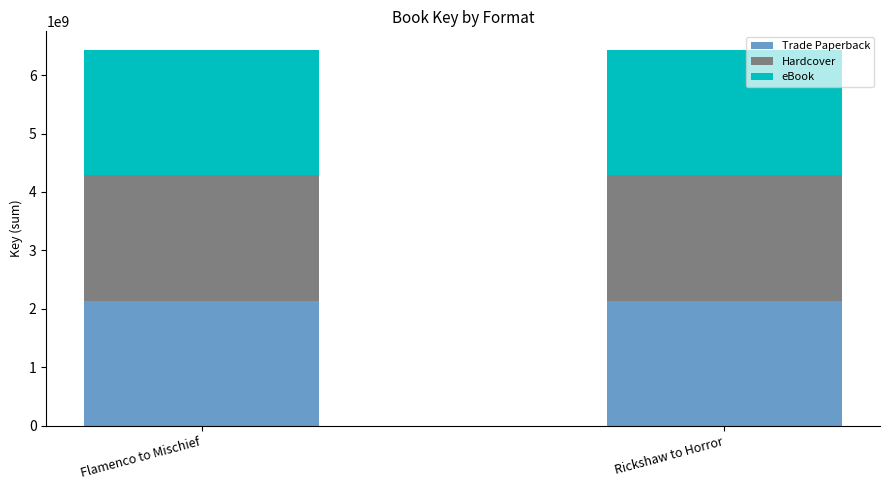

Are the bars horizontal?

No